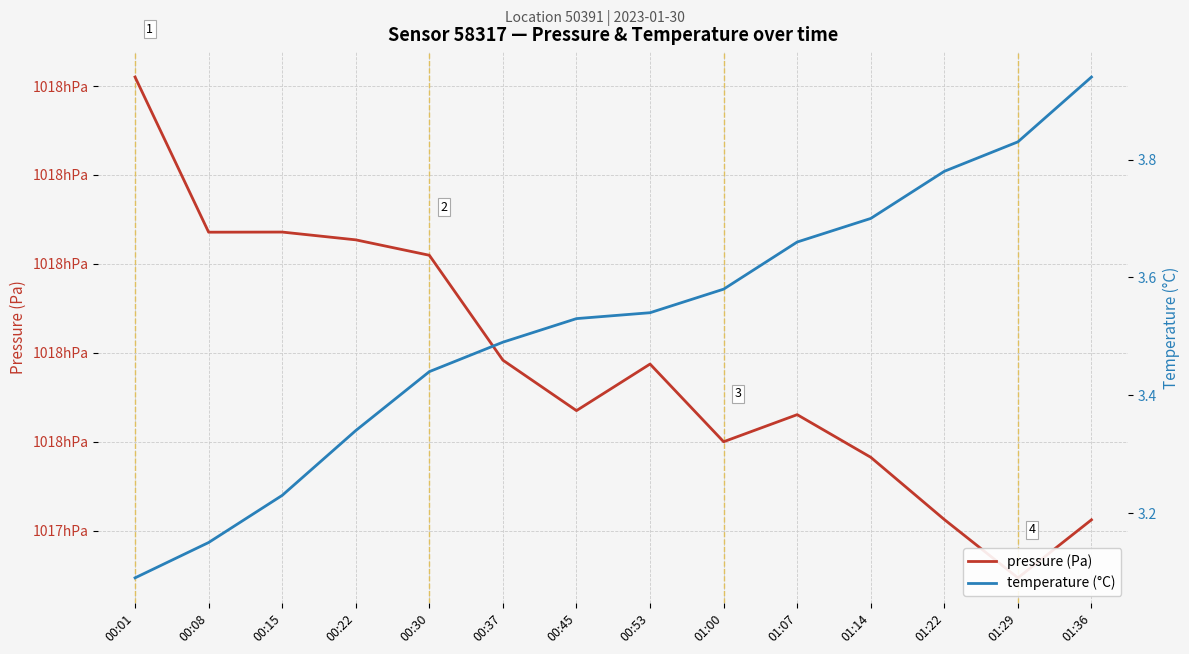

Reading left to right, extract all data points from this chart.

pressure (Pa): 101842.0	101807.1	101807.2	101805.4	101801.9	101778.3	101767.0	101777.5	101760.0	101766.1	101756.5	101742.5	101729.4	101742.4
temperature (°C): 3.1	3.1	3.2	3.3	3.4	3.5	3.5	3.5	3.6	3.7	3.7	3.8	3.8	3.9